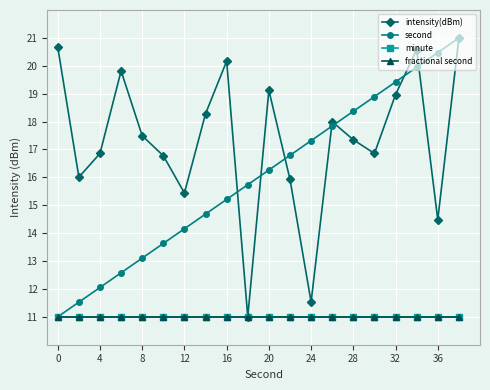

Which series ends up on top after the final intersection of second and intensity(dBm)?

second